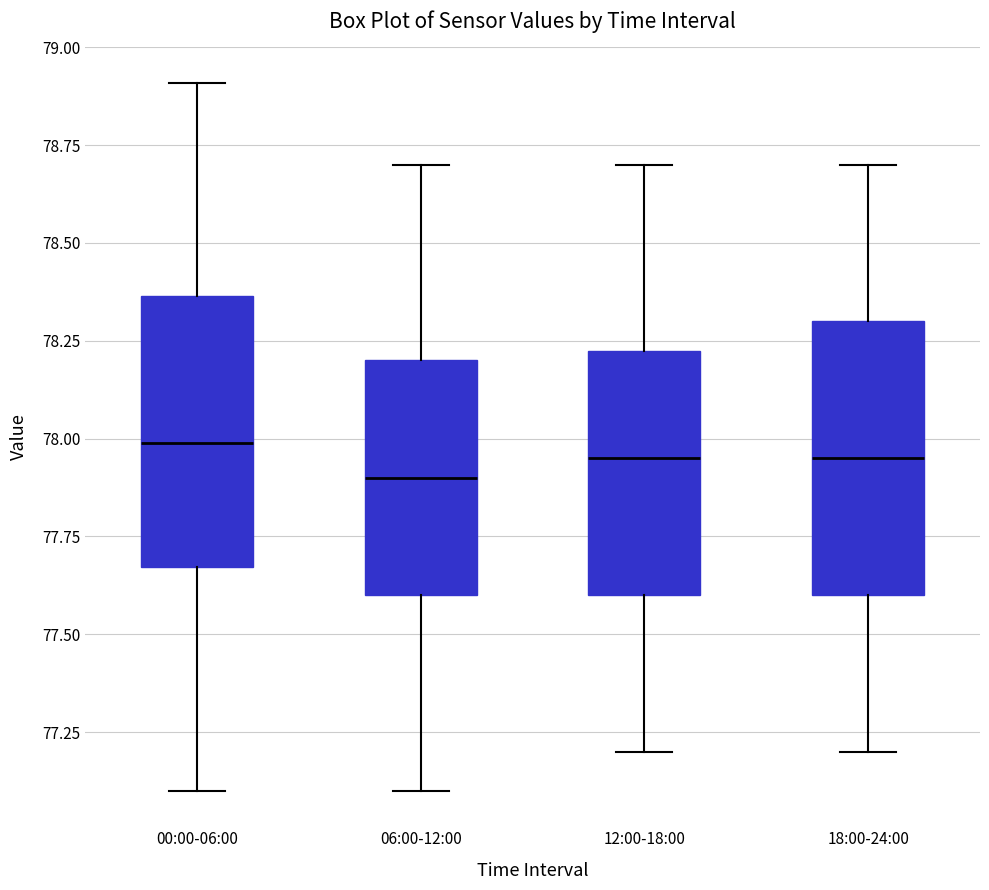

Where does the upper whisker of the box for 06:00-12:00 end on the y-axis? The values are not printed on the chart, so give them approximately, as read against the axis.

78.70